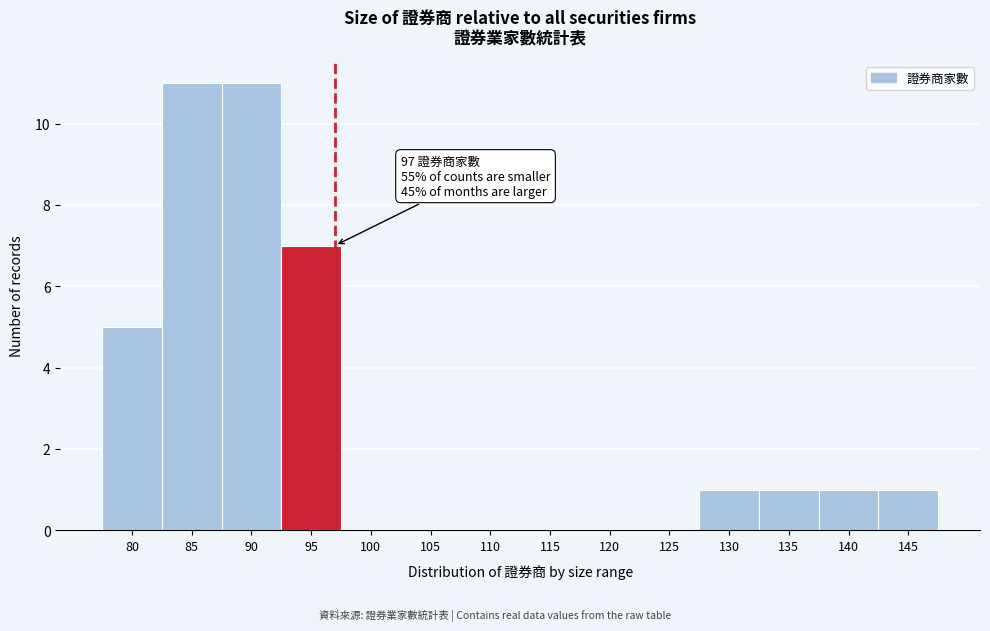

Reading left to right, transcribe all the data shown in this chart.

80=5	85=11	90=11	95=7	100=0	105=0	110=0	115=0	120=0	125=0	130=1	135=1	140=1	145=1